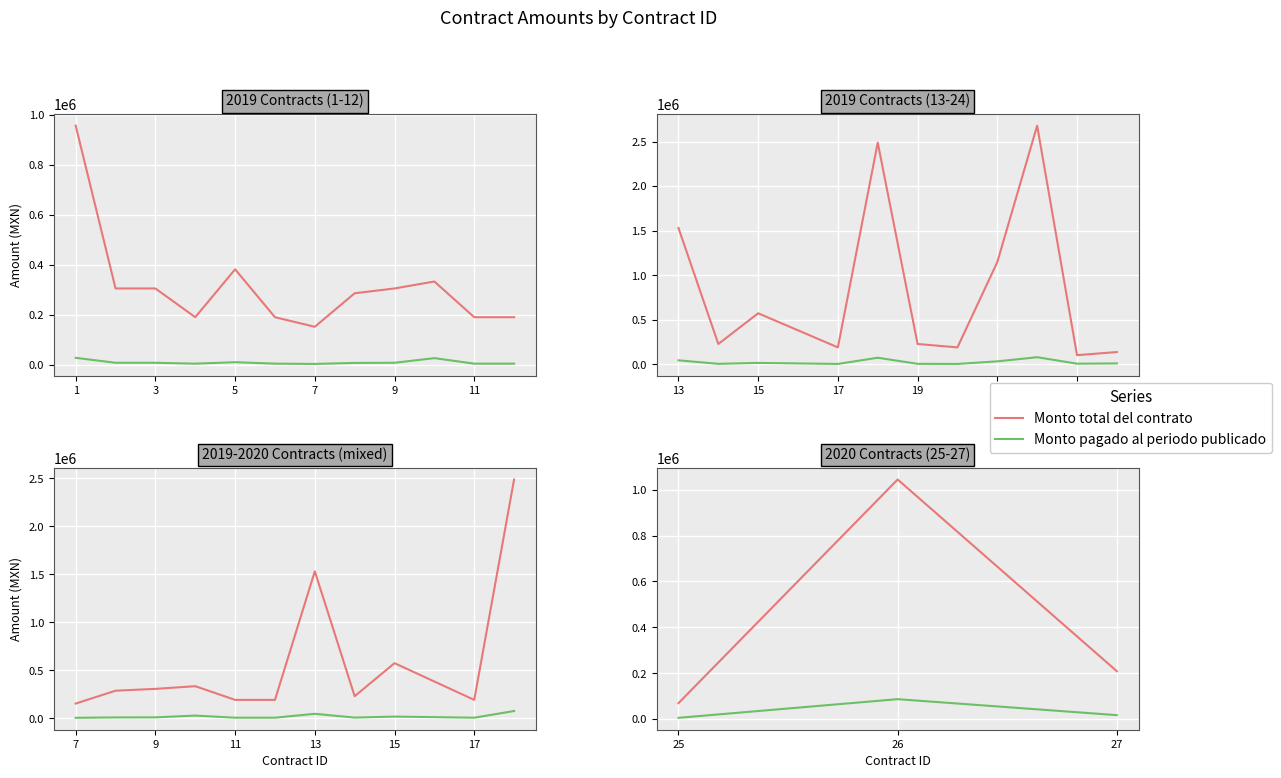

What is the value of the Monto pagado al periodo publicado point at the 2nd from the left?

87000